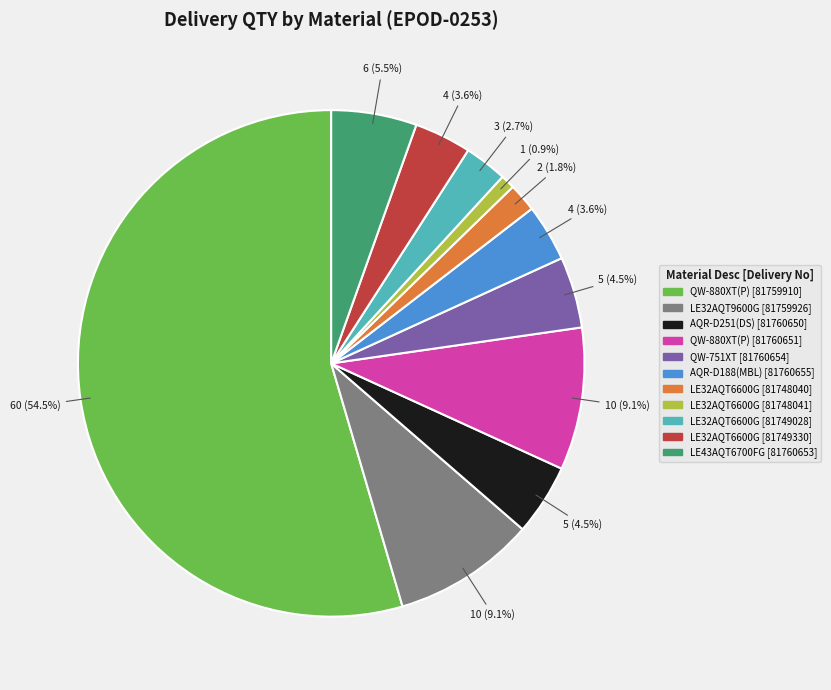

Does LE32AQT6600G [81748041] represent more than half of the total?

No